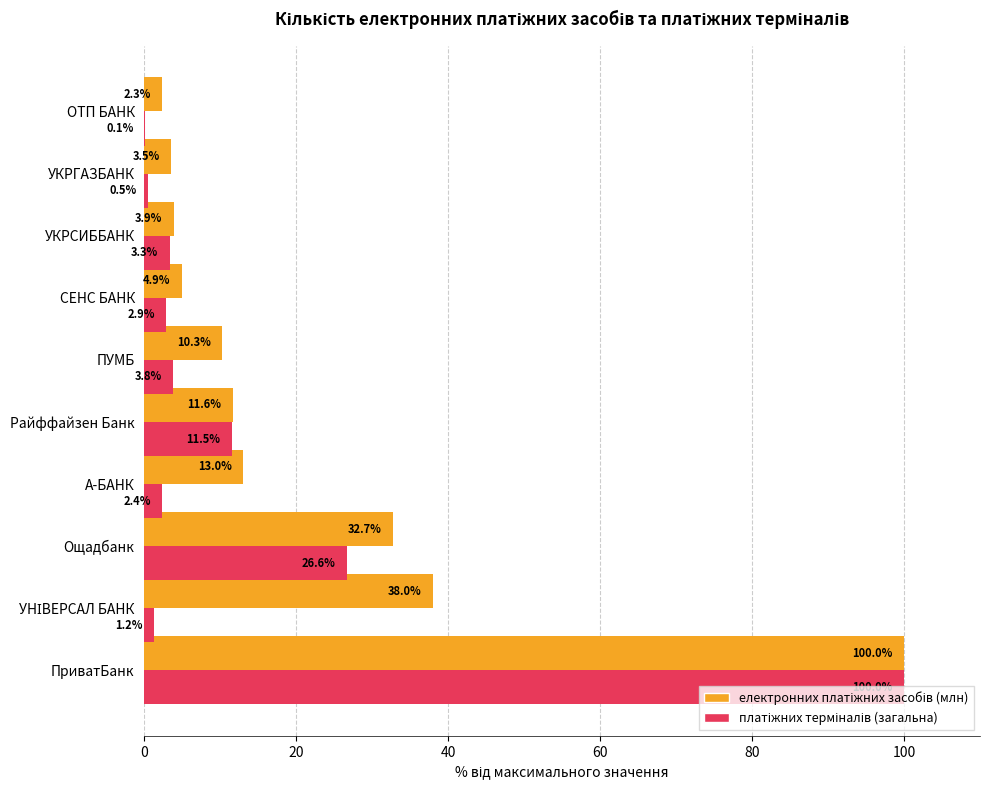

What is the maximum value shown in the chart?

100.0